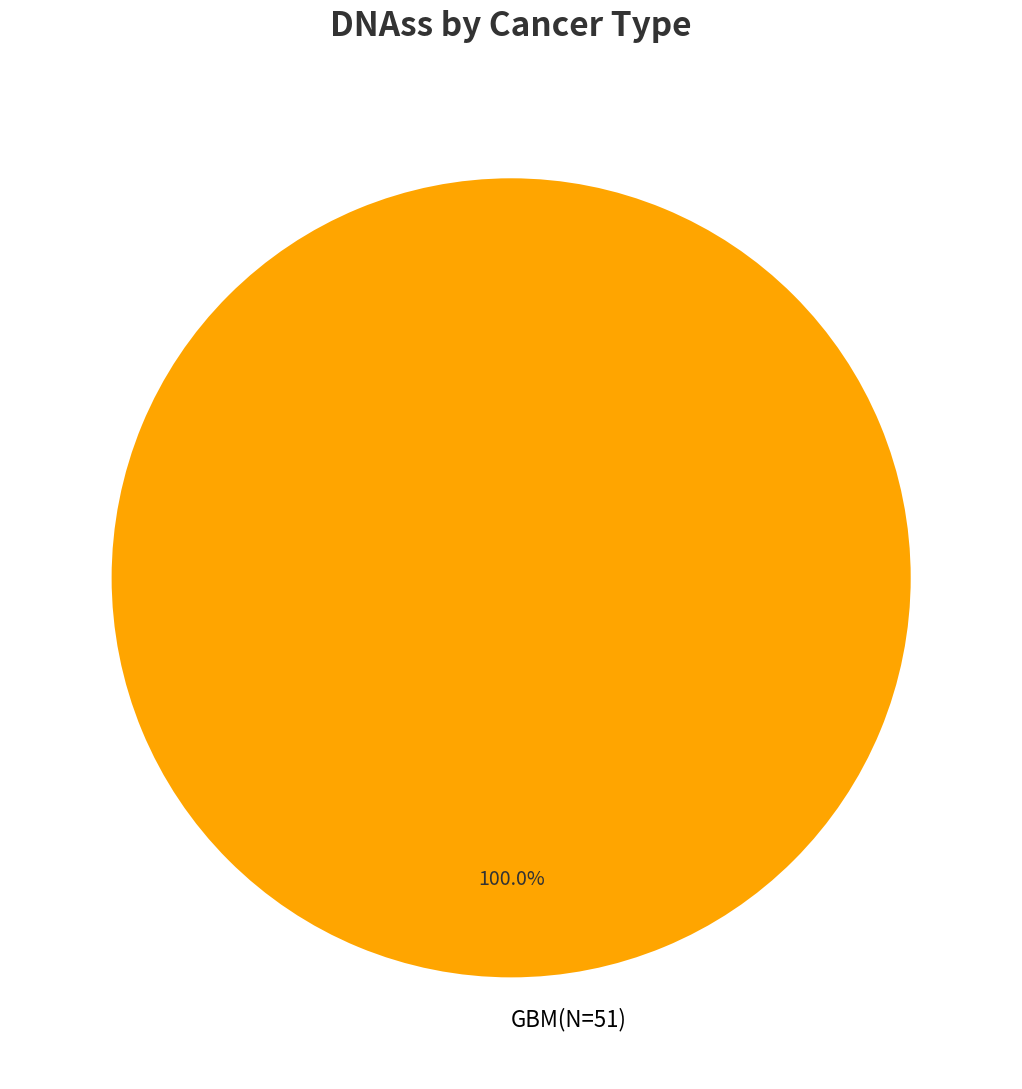

Does GBM(N=51) account for over 50% of the chart?

Yes